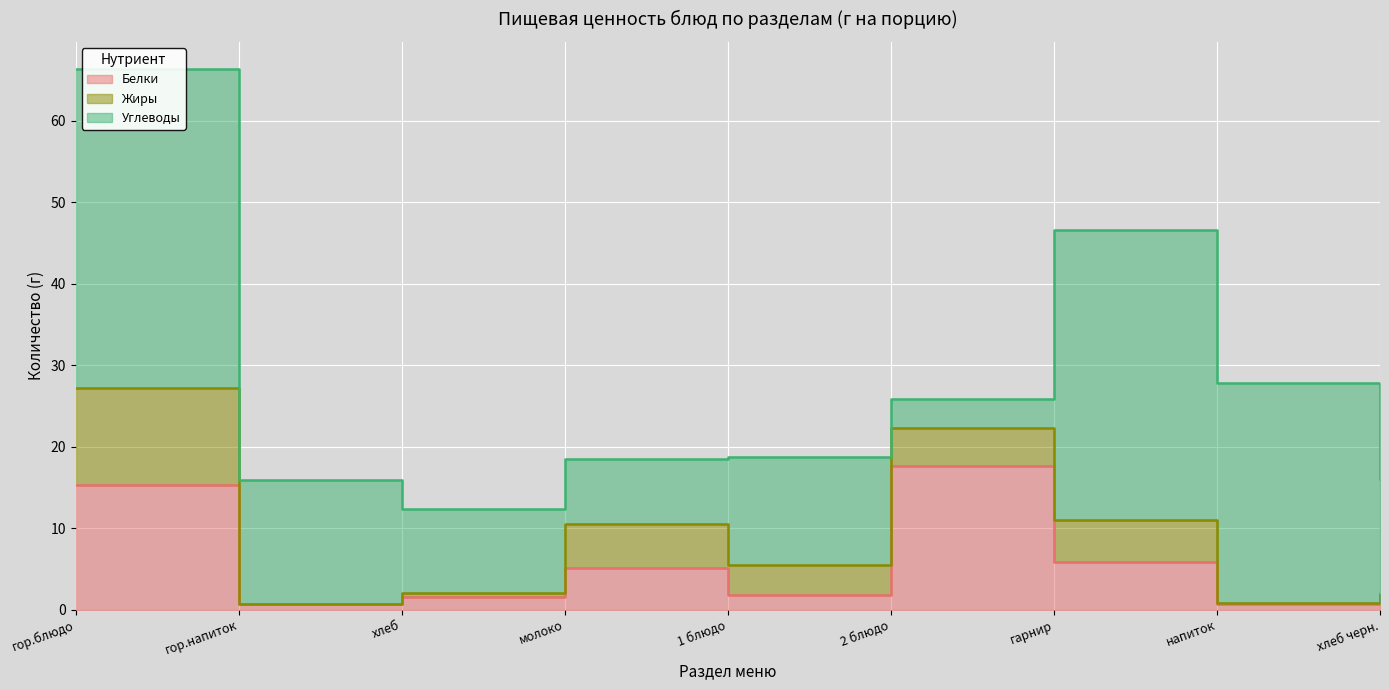

What is the value of the Жиры point at the 3rd from the left?

0.6